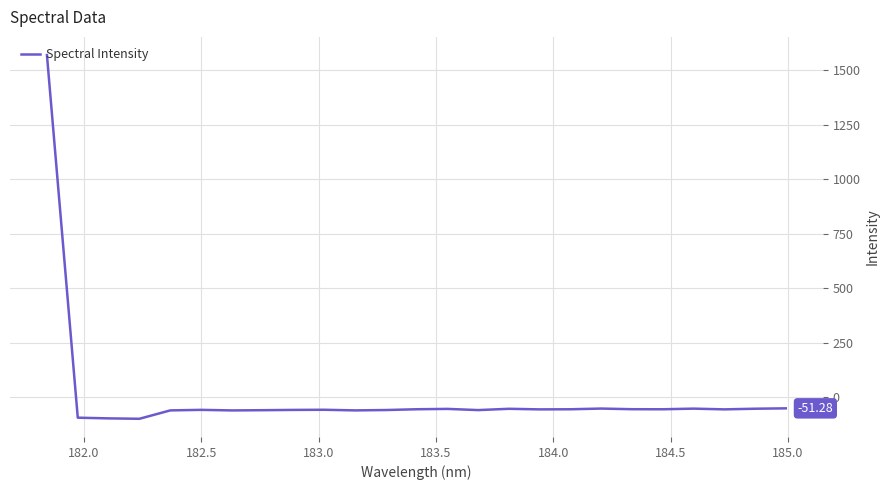

How many distinct data groups are displayed?

1